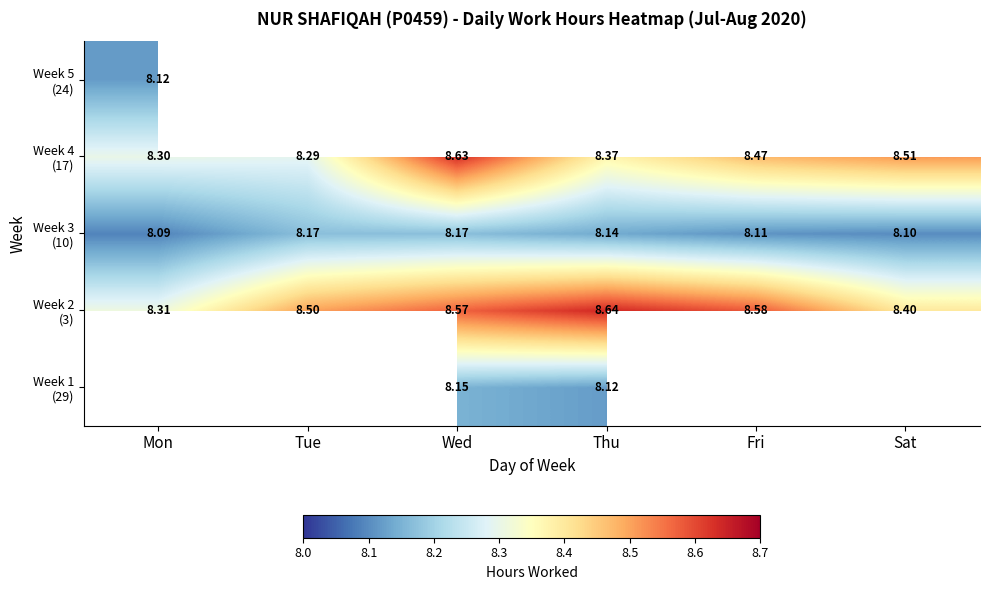

Which has a higher value, Sat or Tue?

Tue